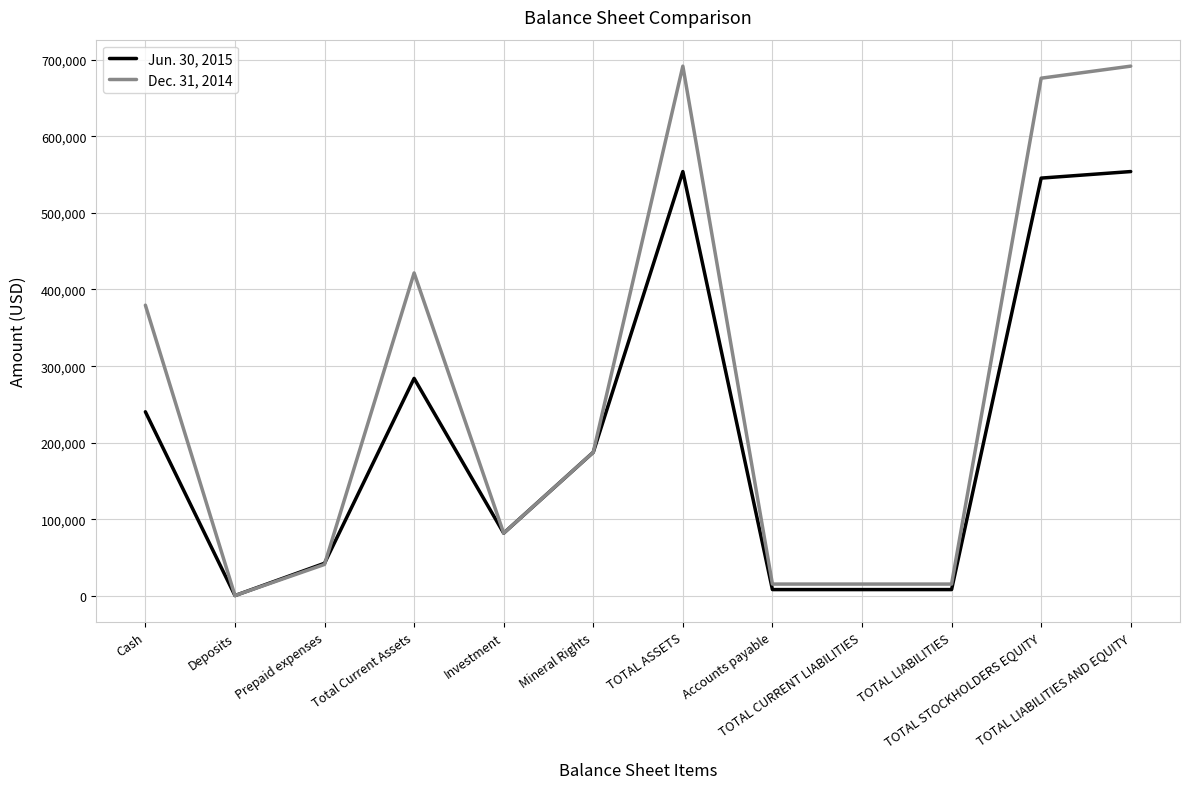

What position from the right is Investment?

8